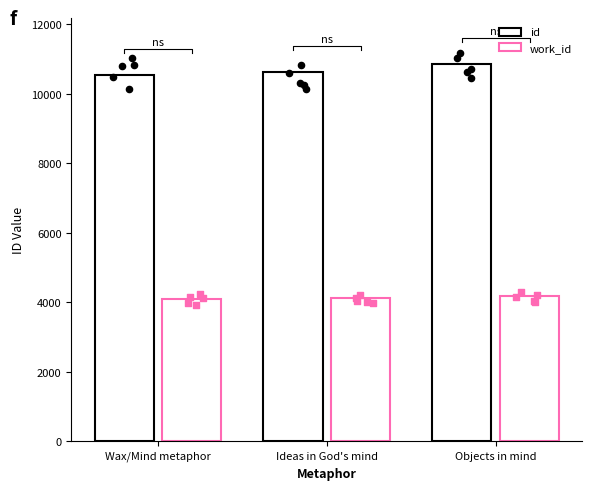

At how many categories does at least one series exceed 5119?

3